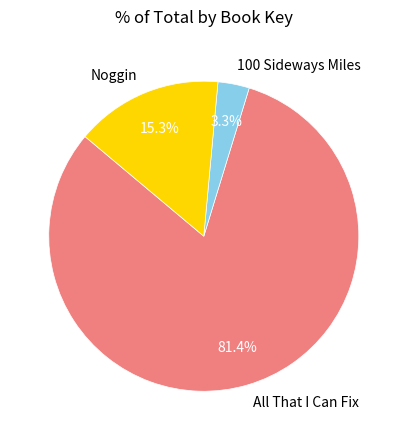

To the nearest percent, what is the average slice percentage?

33%